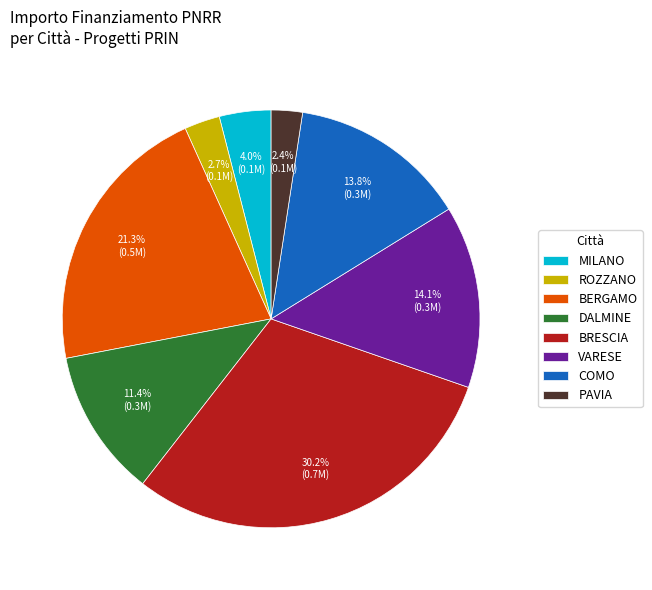

What is the largest slice in the pie chart?

BRESCIA